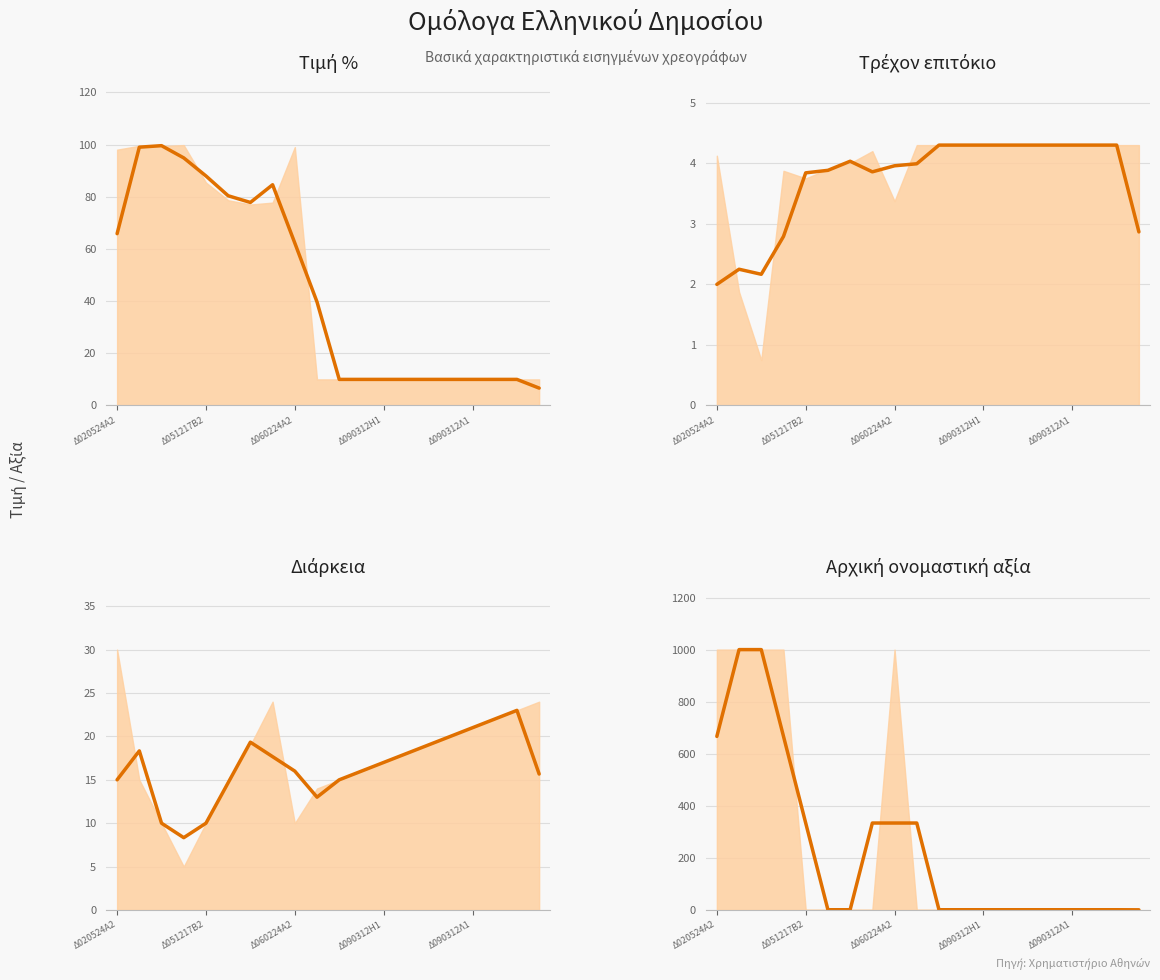

Rank the series at 10 from highest to lowest value.

Διάρκεια (τάση), Τιμή % (τάση), Τρέχον επιτόκιο (τάση), Αρχική ονομαστική αξία (τάση)